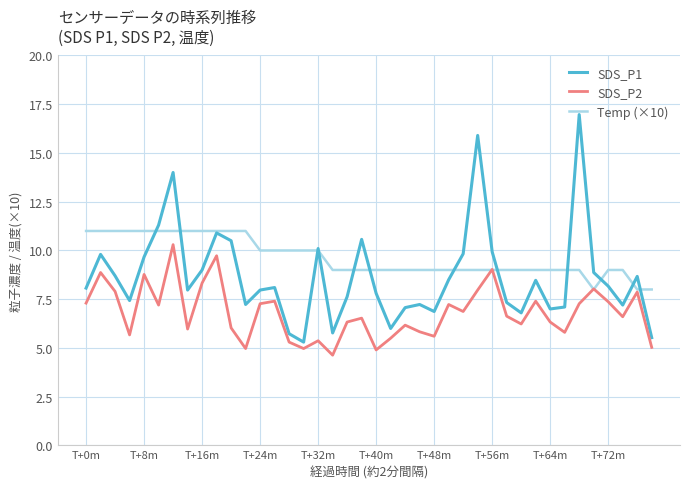

Which series has the largest range (max minus min)?

SDS_P1